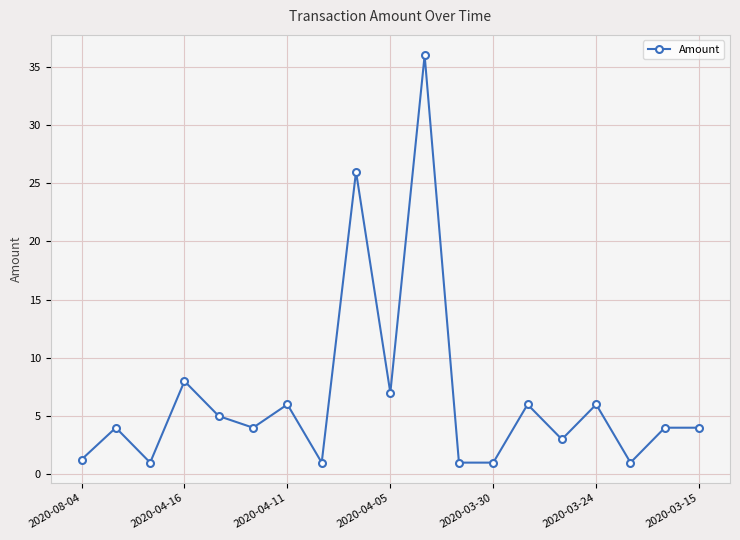

Reading right to left, what are all the values shown in this chart?

4.0	4.0	1.0	6.0	3.0	6.0	1.0	1.0	36.0	7.0	26.0	1.0	6.0	4.0	5.0	8.0	1.0	4.0	1.3